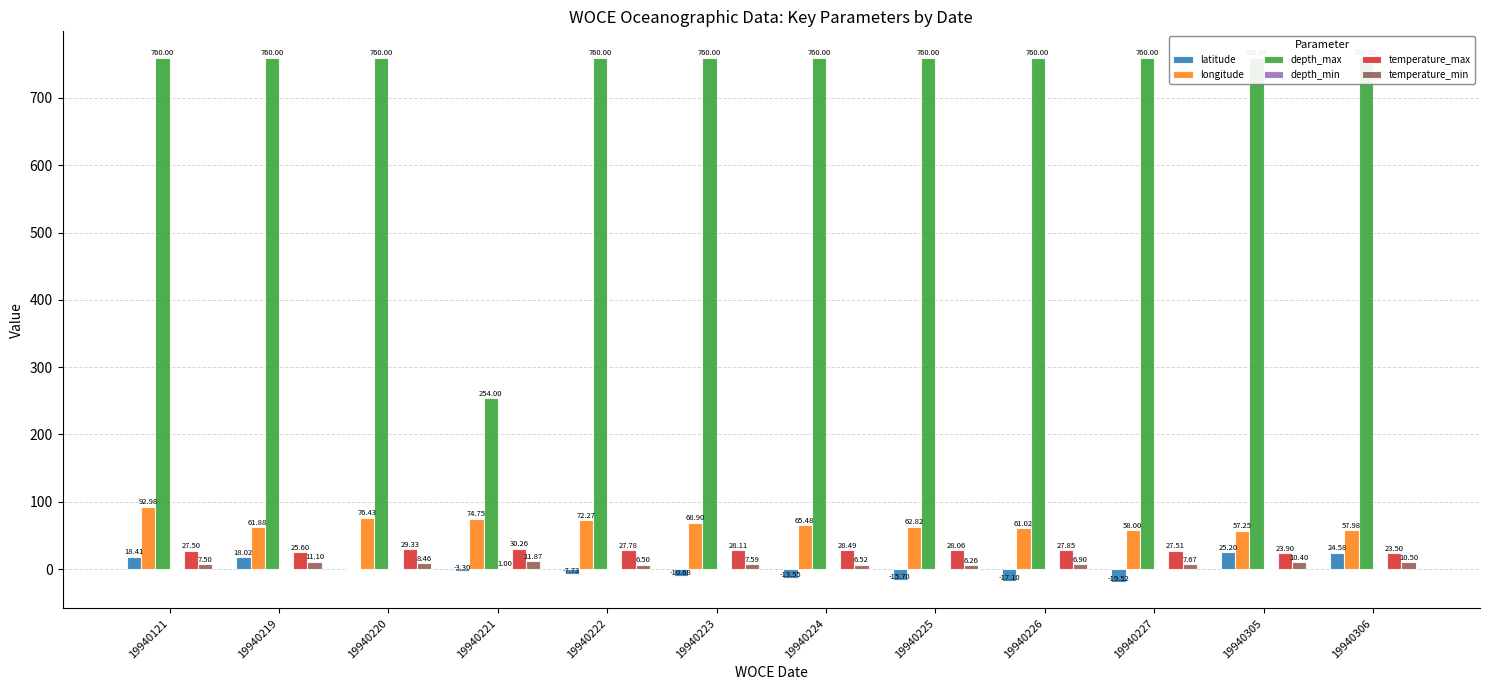

How many bars are there in each group?

6